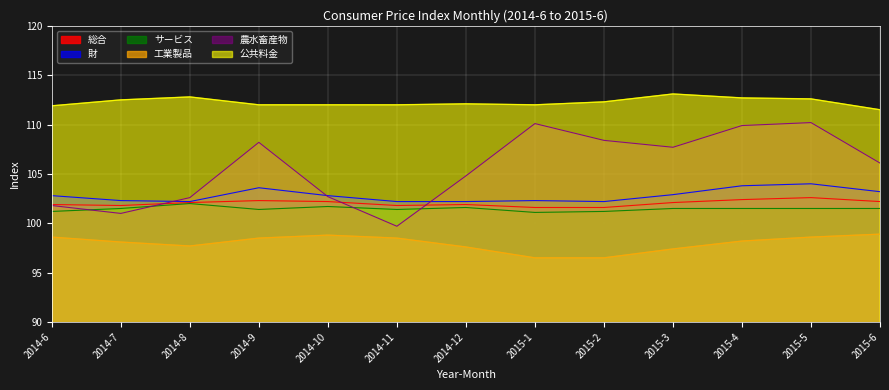

What is the difference between the maximum and minimum values in the 農水畜産物 series?

10.5